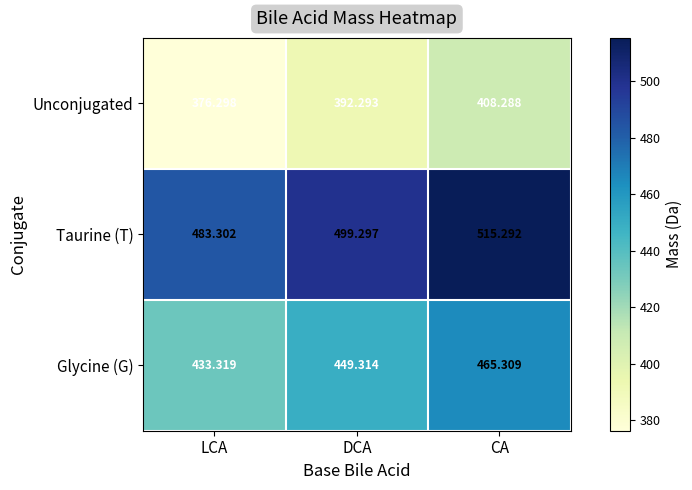

List the series in order of their overall mean, highest first.

Taurine (T), Glycine (G), Unconjugated